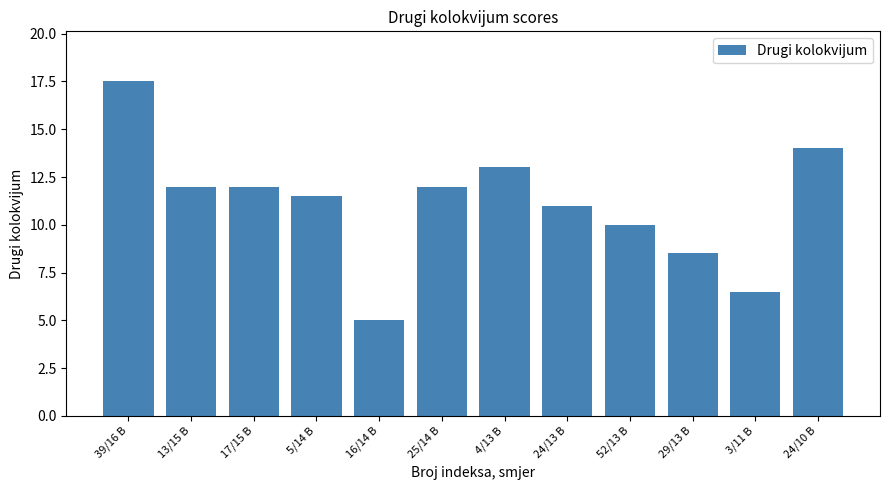

At which label is the value closest to 11?

24/13 B